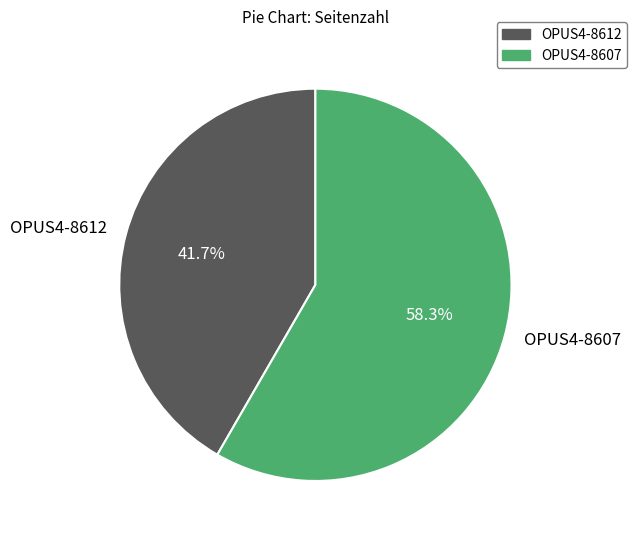

Count the number of slices in the pie.

2